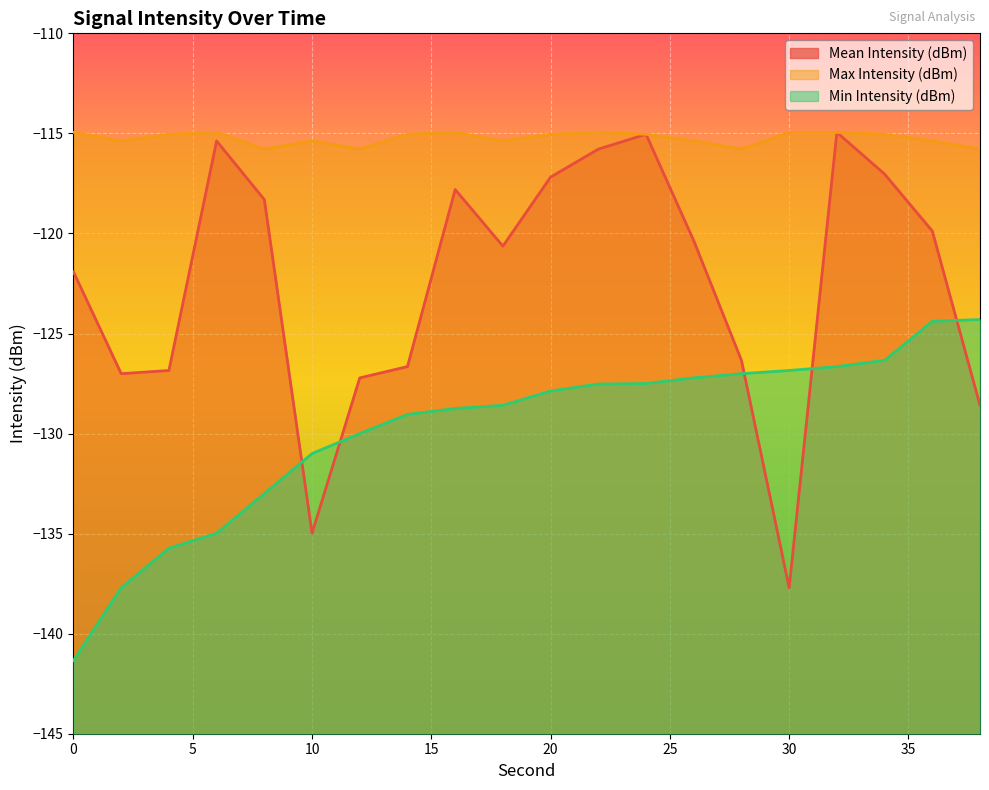

At which category does Max Intensity (dBm) reach its first local peak?

6